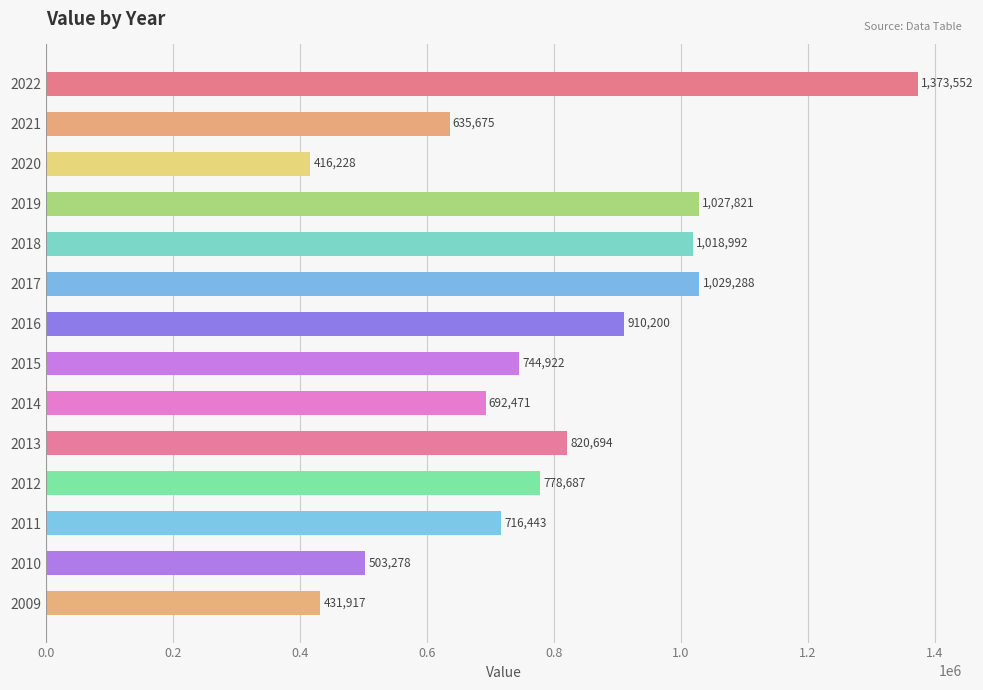

How many data points does each series have?

14